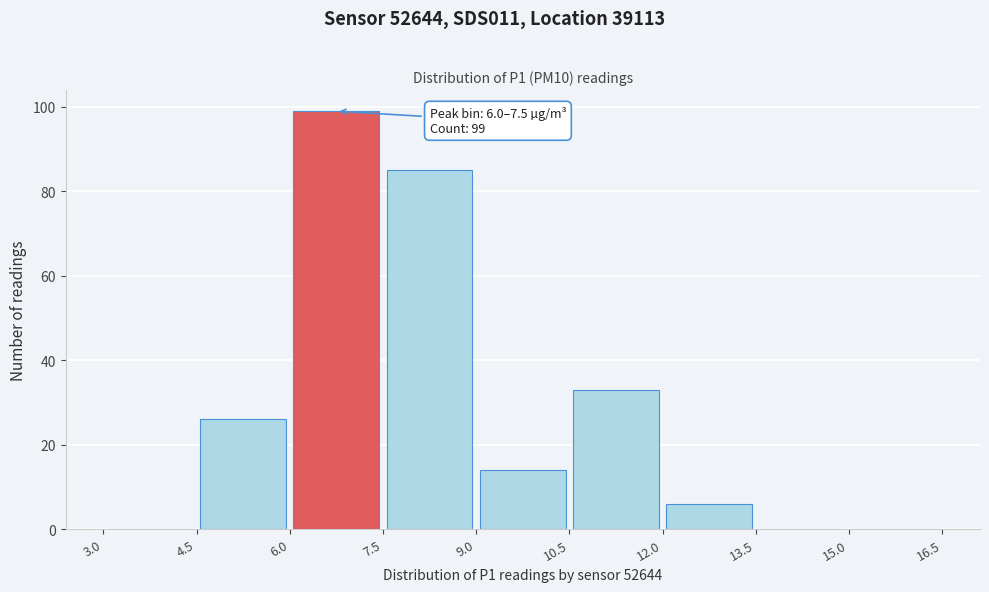

Which range on the x-axis has the tallest bar?

6.0 to 7.5